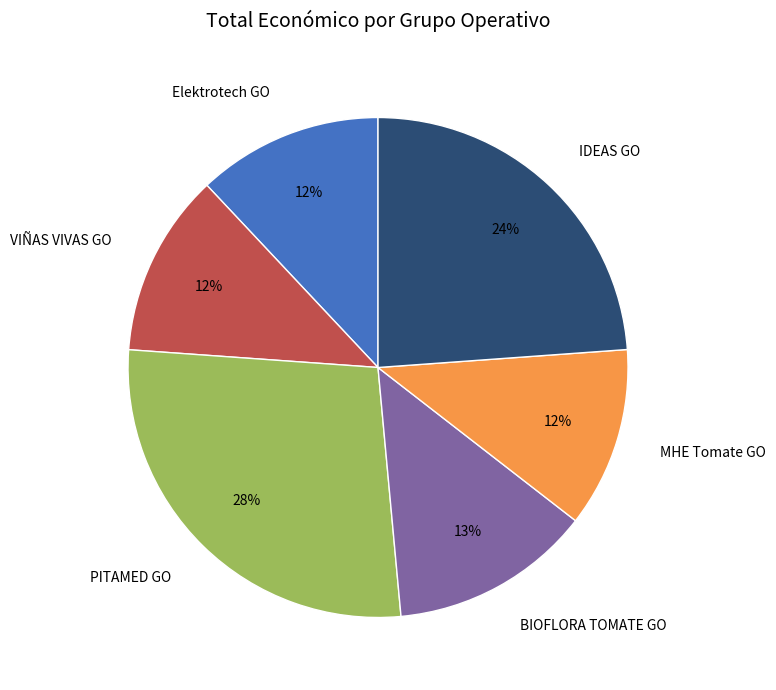

How many segments does this pie chart have?

6